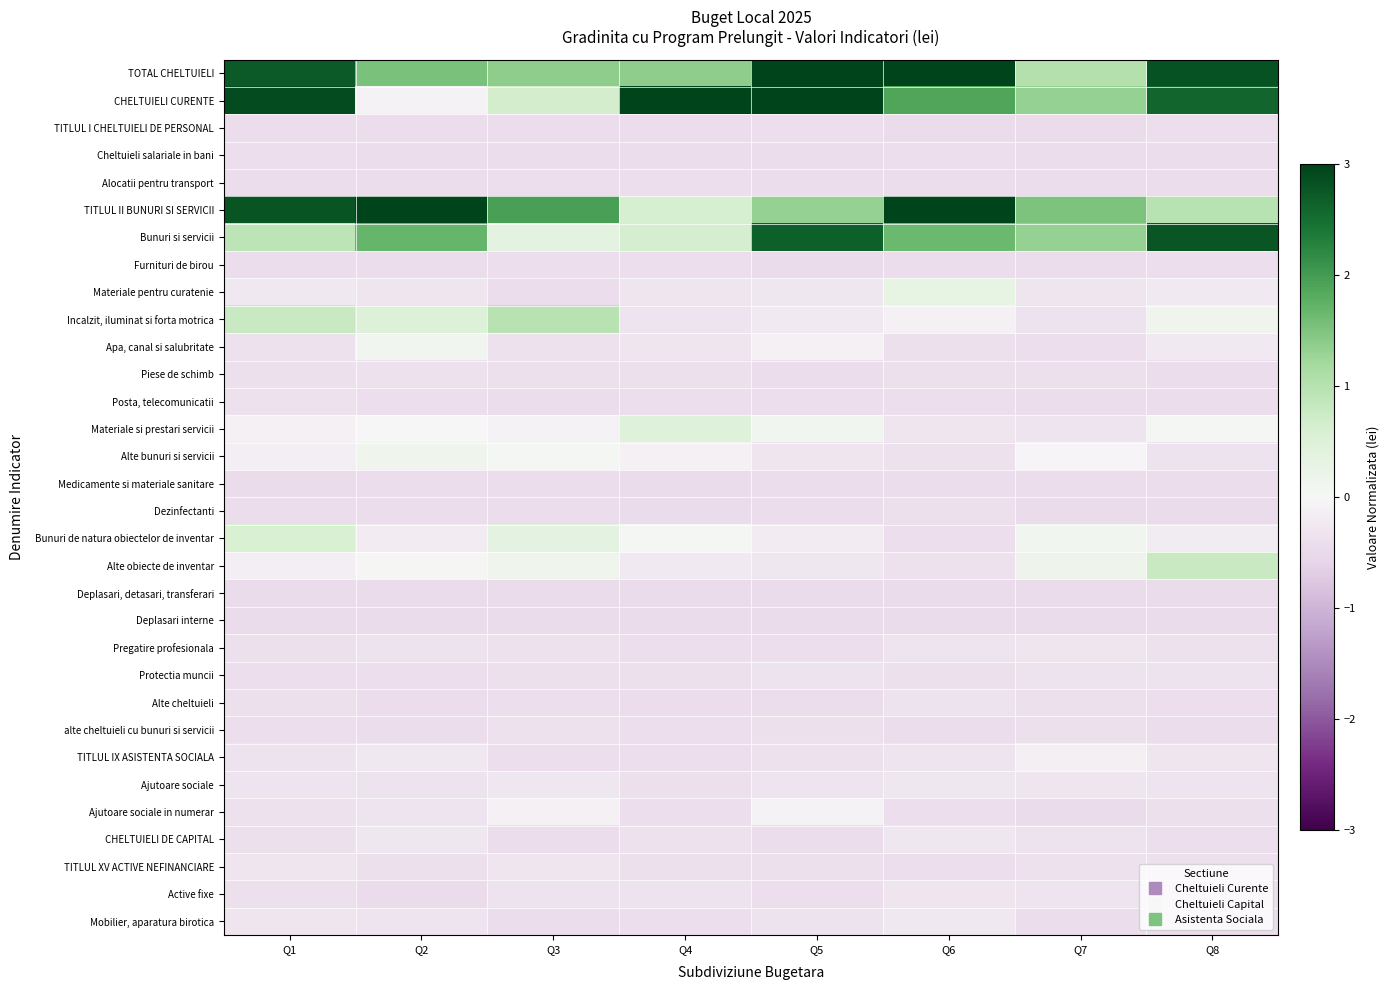

Which series has the largest range (max minus min)?

CHELTUIELI CURENTE